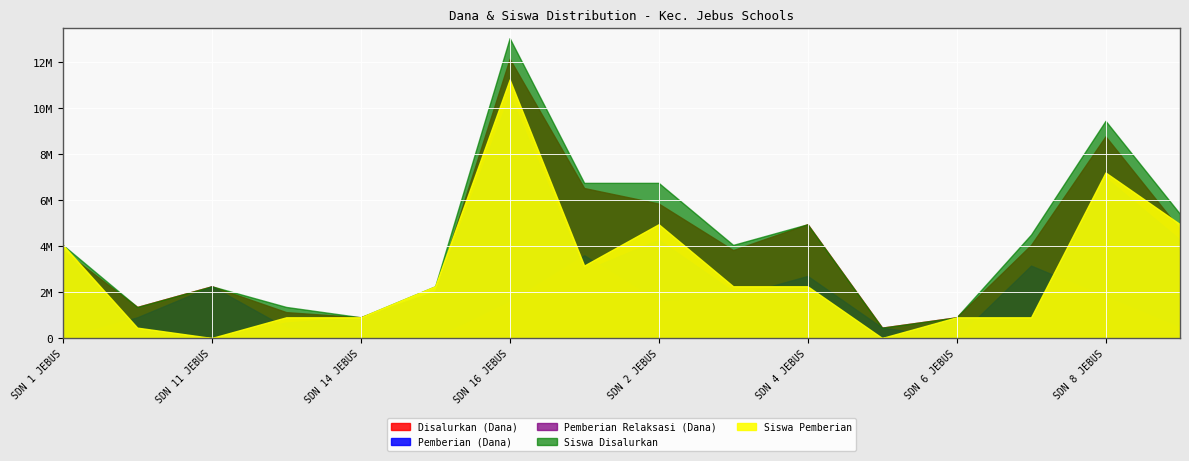

What is the difference between the Disalurkan (Dana) values at SD NEGERI 16 JEBUS and SD NEGERI 2 JEBUS?

6300000